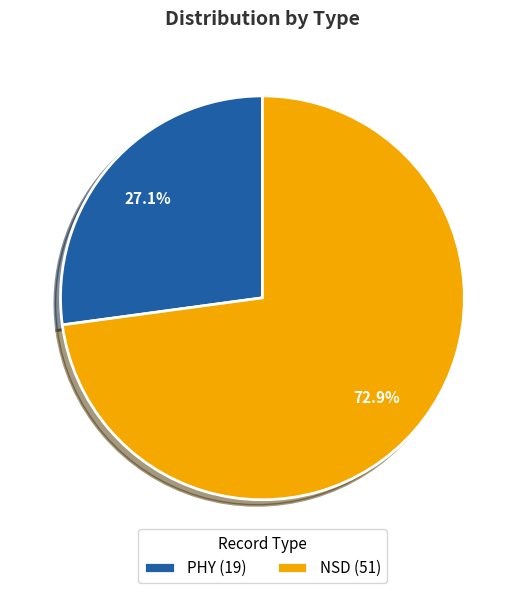

Count the number of slices in the pie.

2